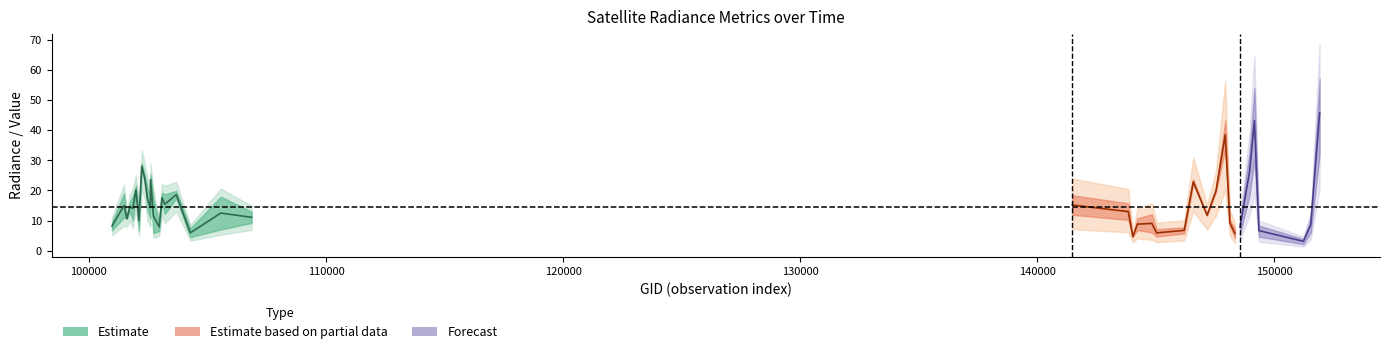

How many data points does each series have?

40